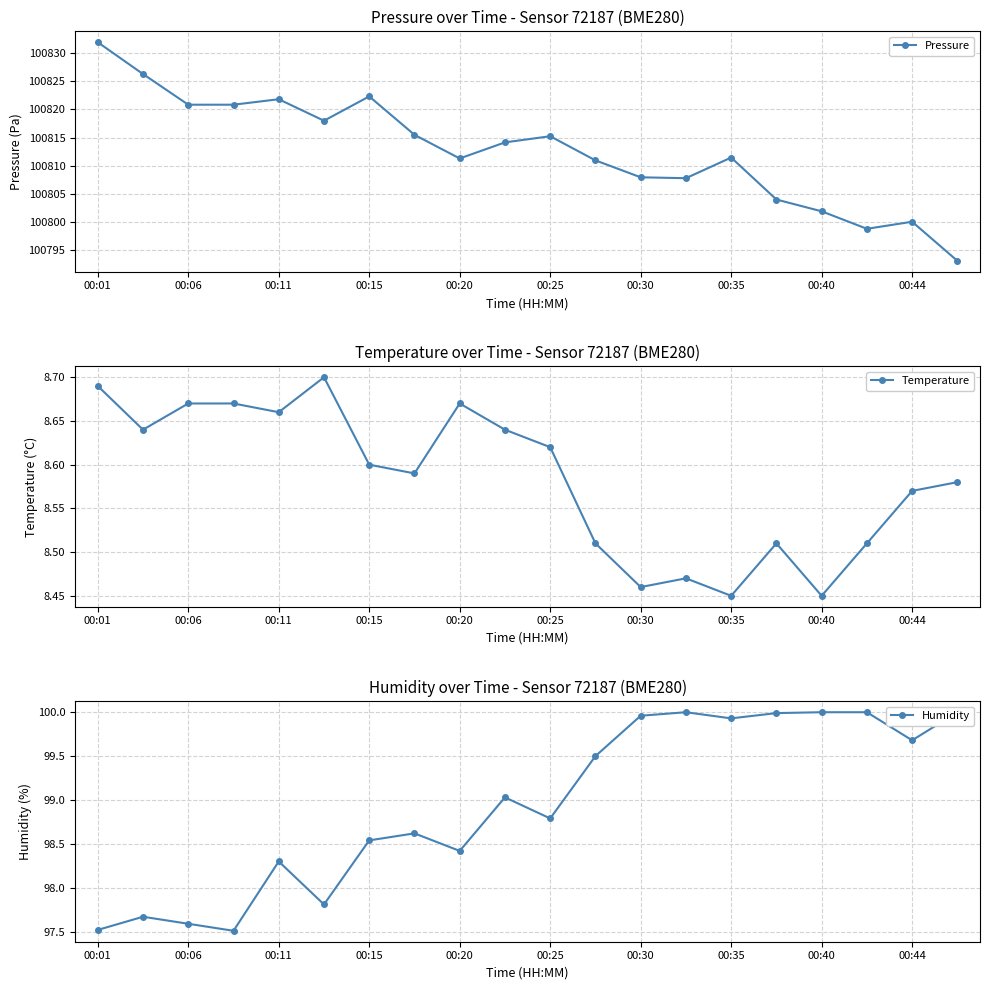

What is the lowest value of the Humidity series?

97.5